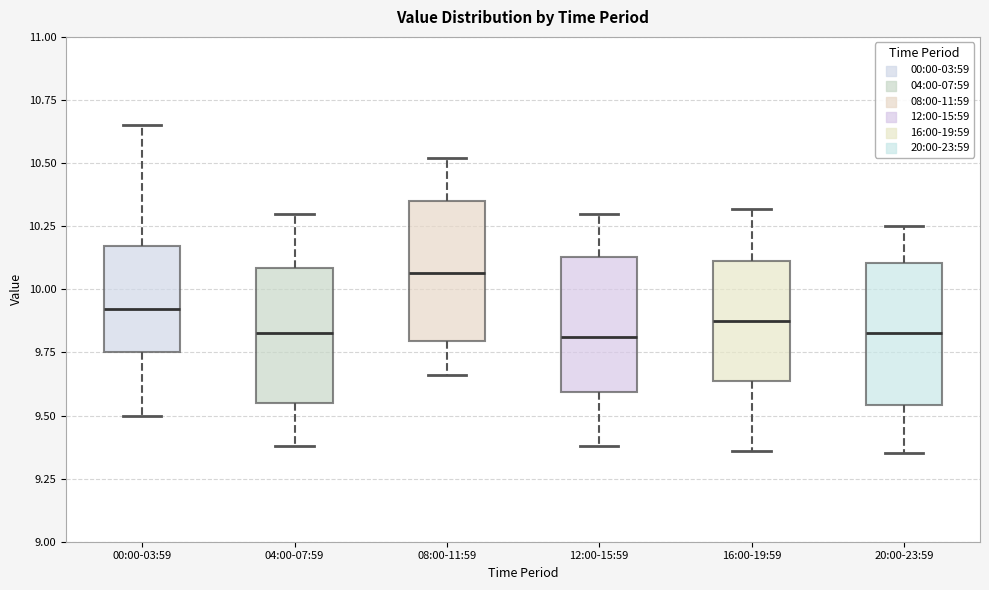

Reading left to right, transcribe this box plot: for each box, give where its median line is, the range the box spans, and where its two whiskers end, as read against the y-axis. The values are not printed on the chart, so give them approximately, as read against the axis.

00:00-03:59: median 9.90, box 9.75 to 10.15, whiskers 9.50 to 10.65
04:00-07:59: median 9.85, box 9.55 to 10.10, whiskers 9.40 to 10.30
08:00-11:59: median 10.05, box 9.80 to 10.35, whiskers 9.65 to 10.50
12:00-15:59: median 9.80, box 9.60 to 10.15, whiskers 9.40 to 10.30
16:00-19:59: median 9.90, box 9.65 to 10.10, whiskers 9.35 to 10.30
20:00-23:59: median 9.85, box 9.55 to 10.10, whiskers 9.35 to 10.25